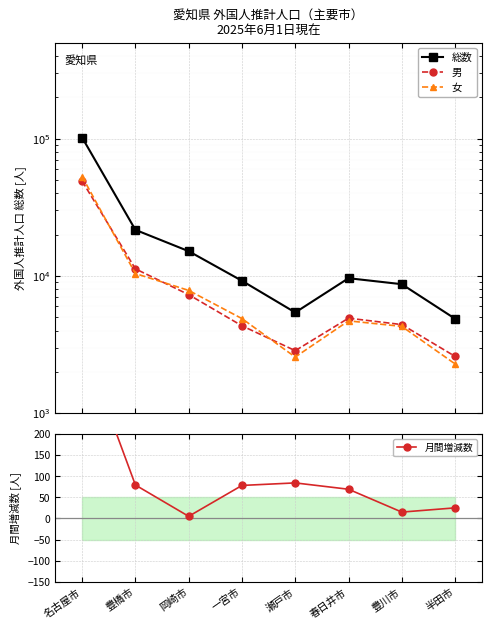

How many values in the 総数 series exceed 9625?

3